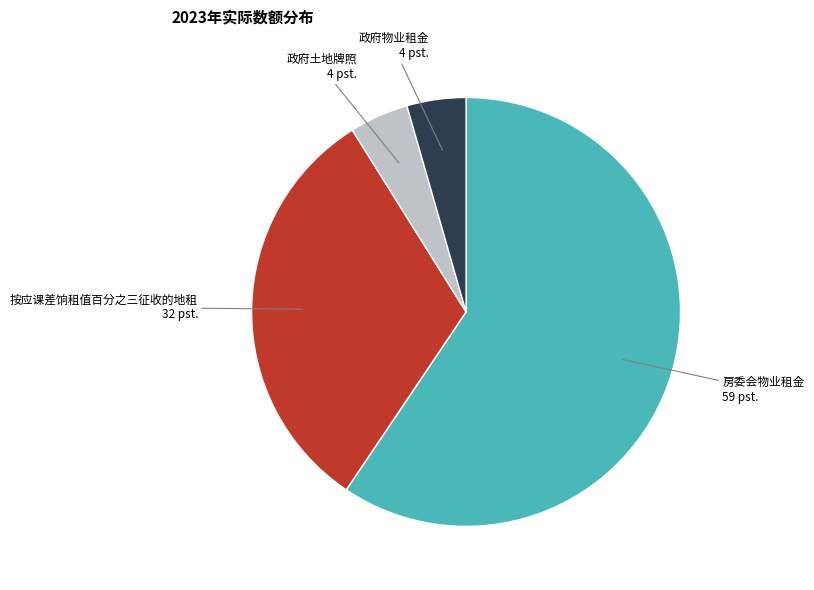

Which has a higher value, 房委会物业租金 or 政府土地牌照?

房委会物业租金